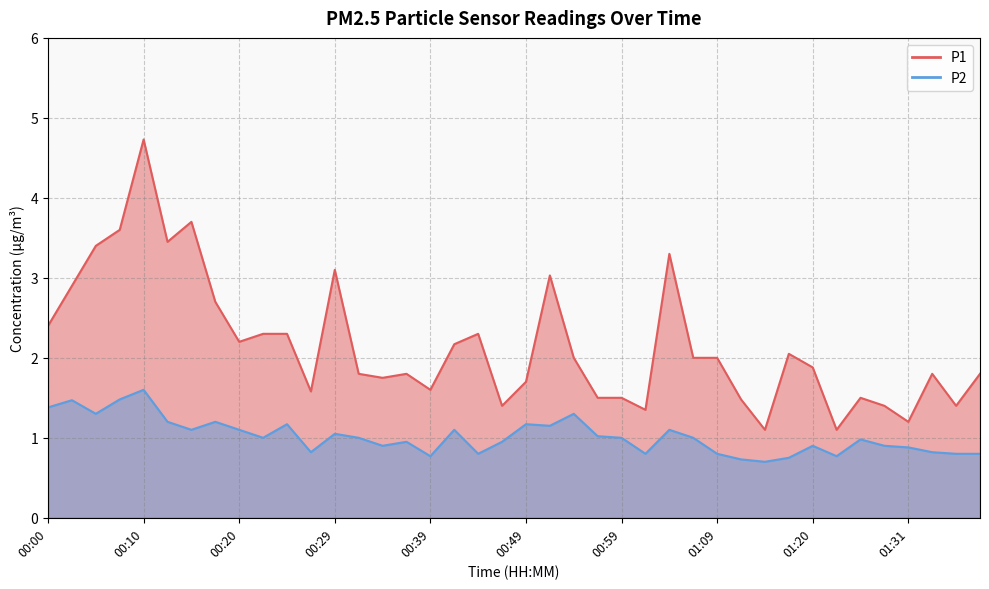

Reading left to right, what are all the values shown in this chart?

P1: 2.4	2.9	3.4	3.6	4.7	3.5	3.7	2.7	2.2	2.3	2.3	1.6	3.1	1.8	1.8	1.8	1.6	2.2	2.3	1.4	1.7	3.0	2.0	1.5	1.5	1.4	3.3	2.0	2.0	1.5	1.1	2.0	1.9	1.1	1.5	1.4	1.2	1.8	1.4	1.8
P2: 1.4	1.5	1.3	1.5	1.6	1.2	1.1	1.2	1.1	1.0	1.2	0.8	1.1	1.0	0.9	0.9	0.8	1.1	0.8	0.9	1.2	1.1	1.3	1.0	1.0	0.8	1.1	1.0	0.8	0.7	0.7	0.8	0.9	0.8	1.0	0.9	0.9	0.8	0.8	0.8